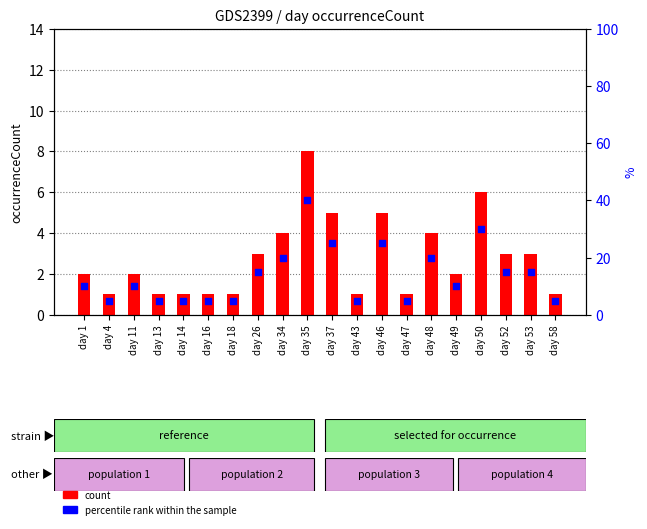

What is the total value across all series at day 26?

18